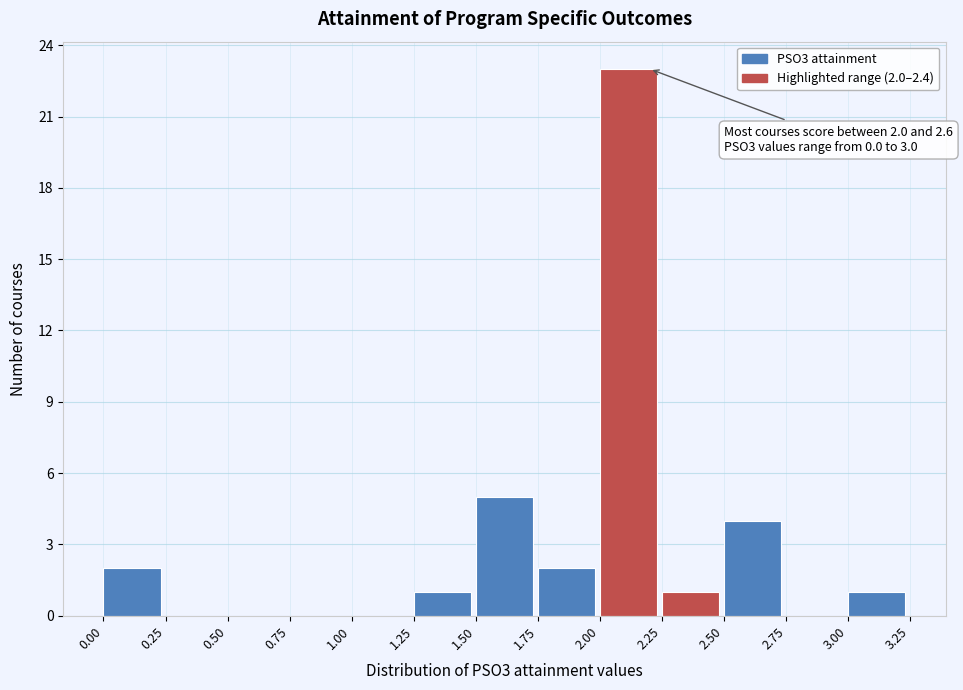

Which range on the x-axis has the tallest bar?

2.00 to 2.25